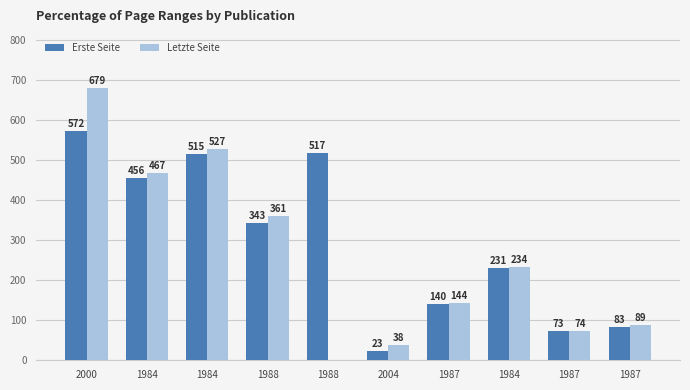

Which series has the largest range (max minus min)?

Letzte Seite